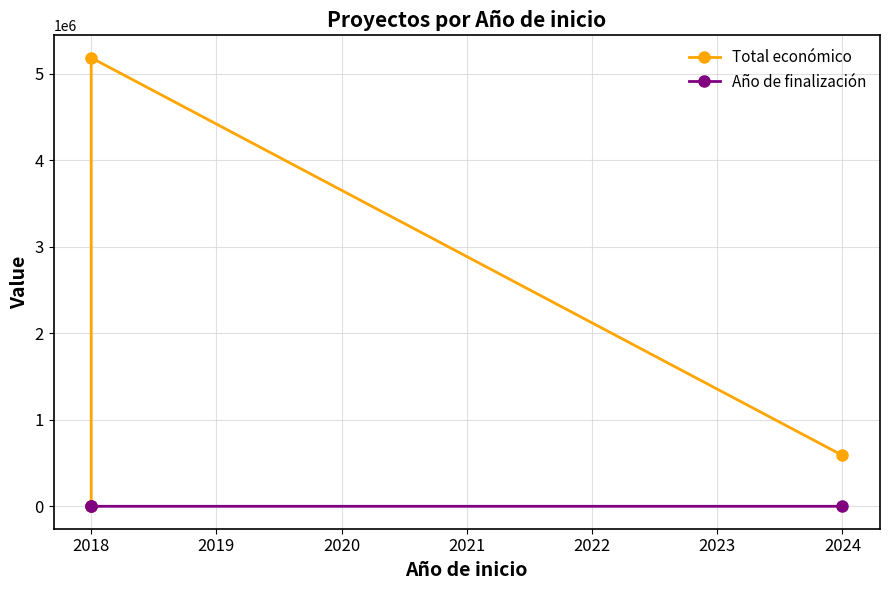

Where does the Total económico series first go above 590712?

2018